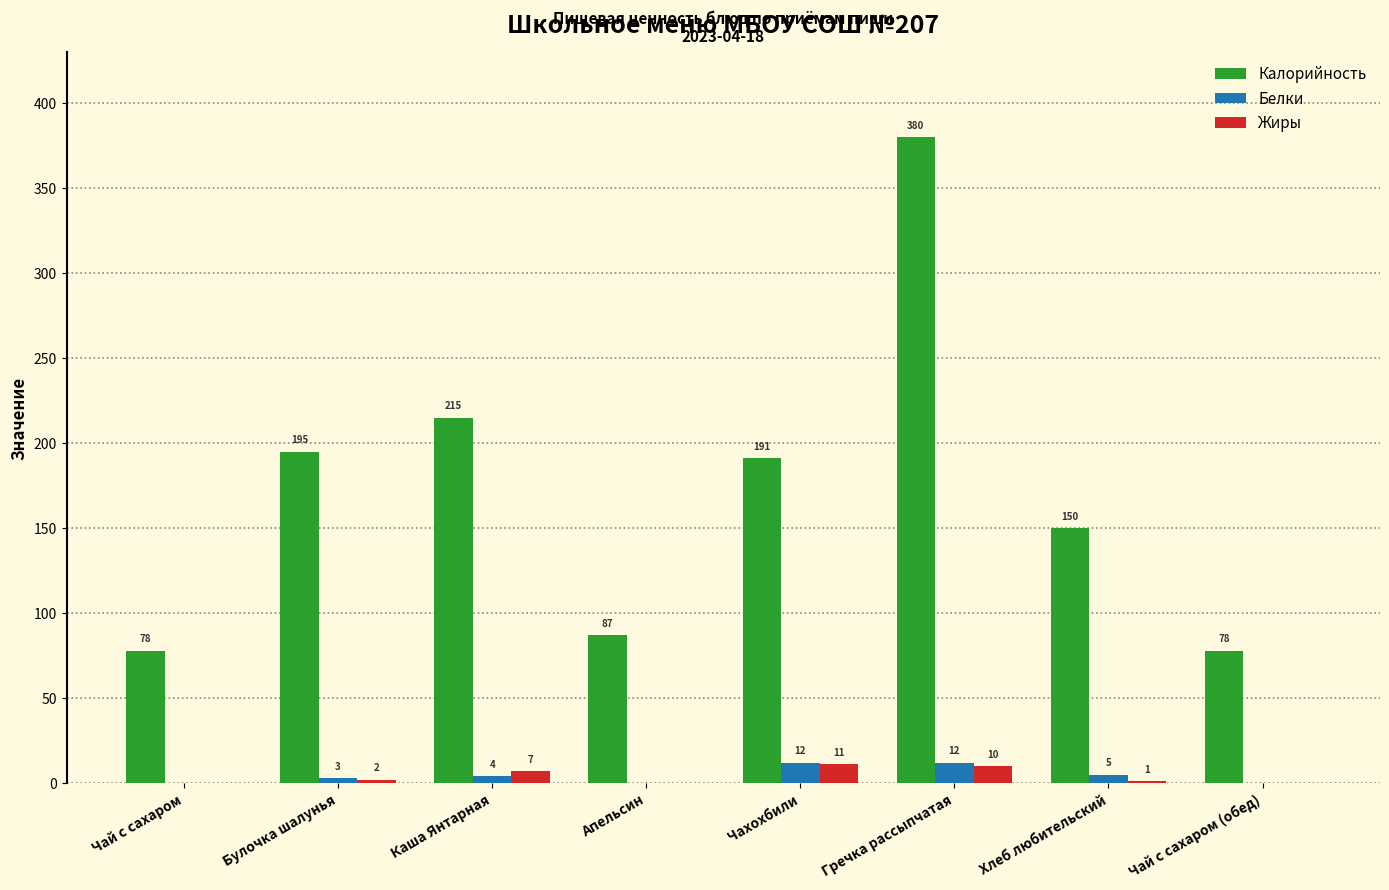

How many categories are shown in the chart?

8